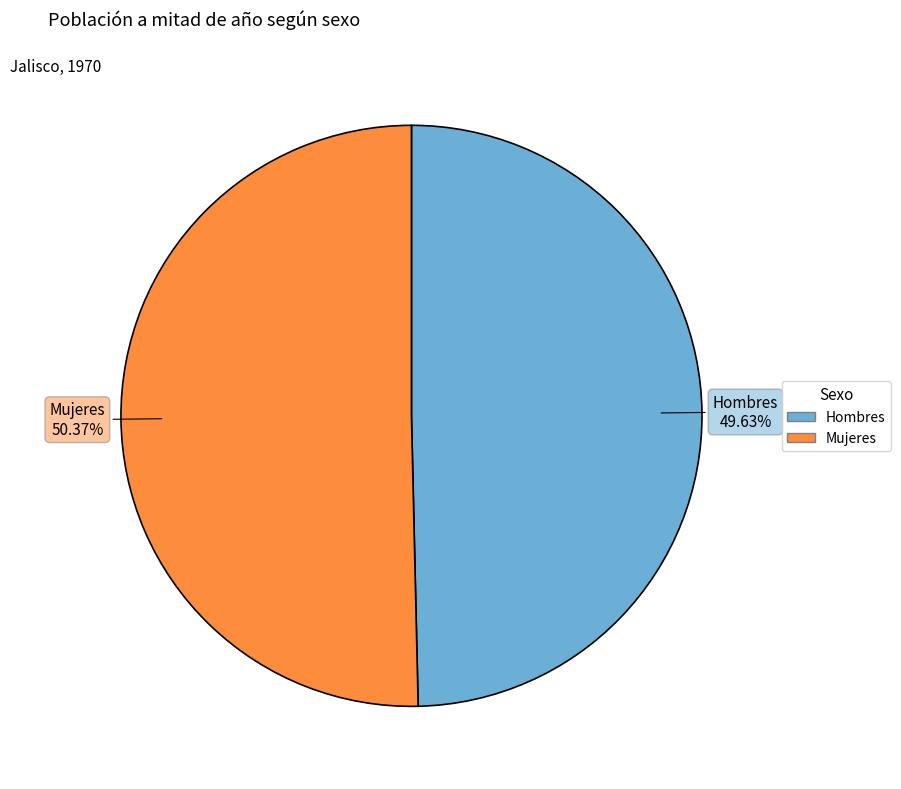

What percentage is the Hombres slice, to the nearest percent?

50%